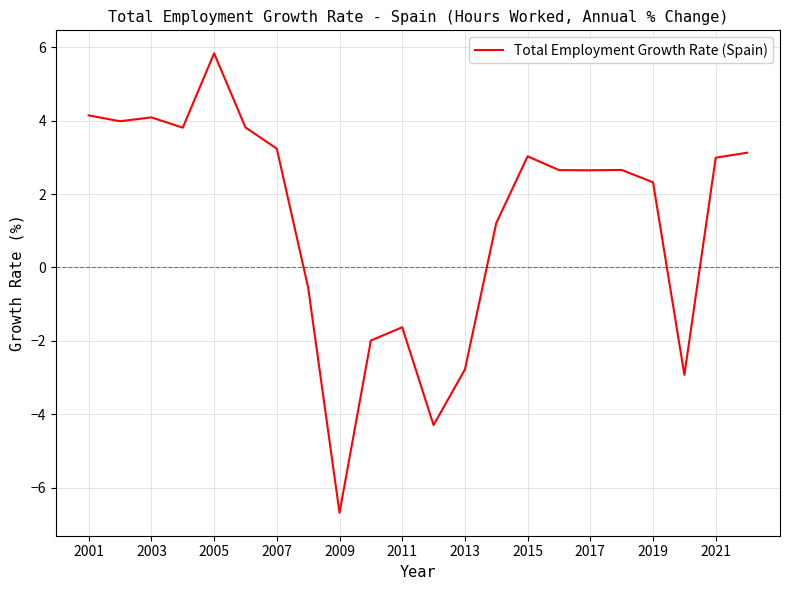

How many values are above zero?

15